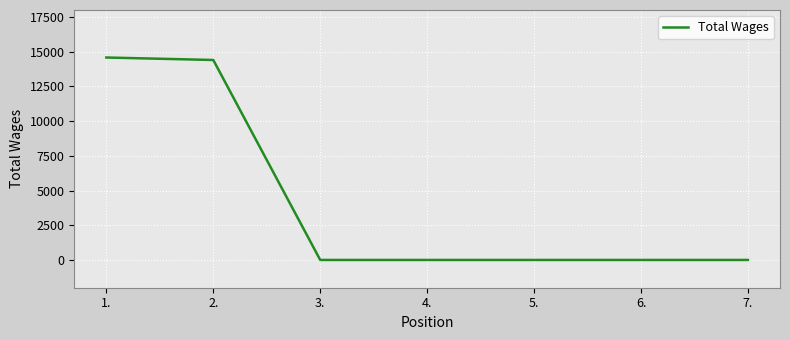

Reading right to left, transcribe all the data shown in this chart.

0	0	0	0	0	14400	14578